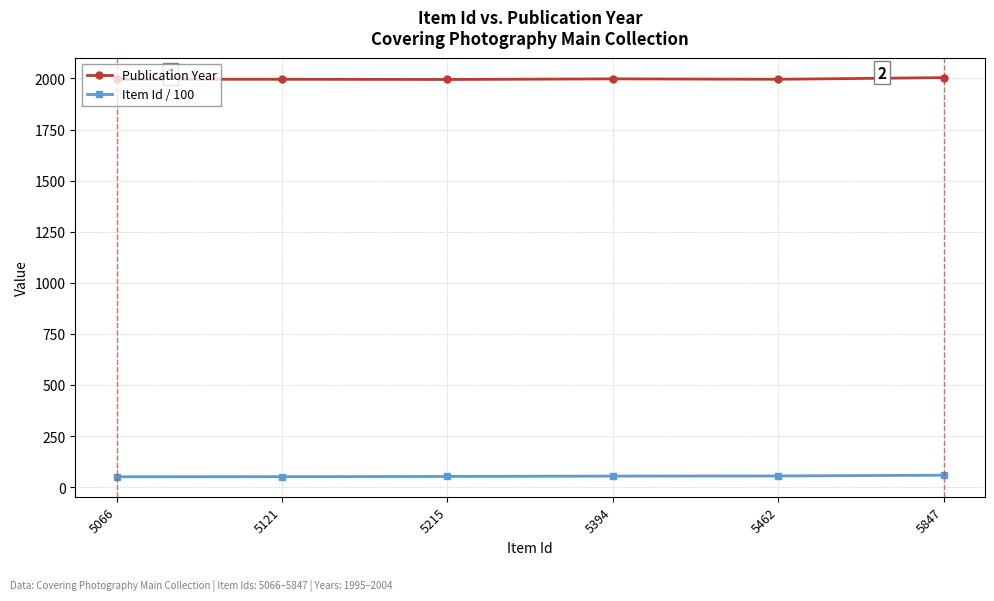

How many lines are shown in the chart?

2